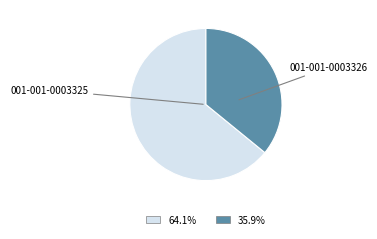

Does any single category account for the majority?

Yes